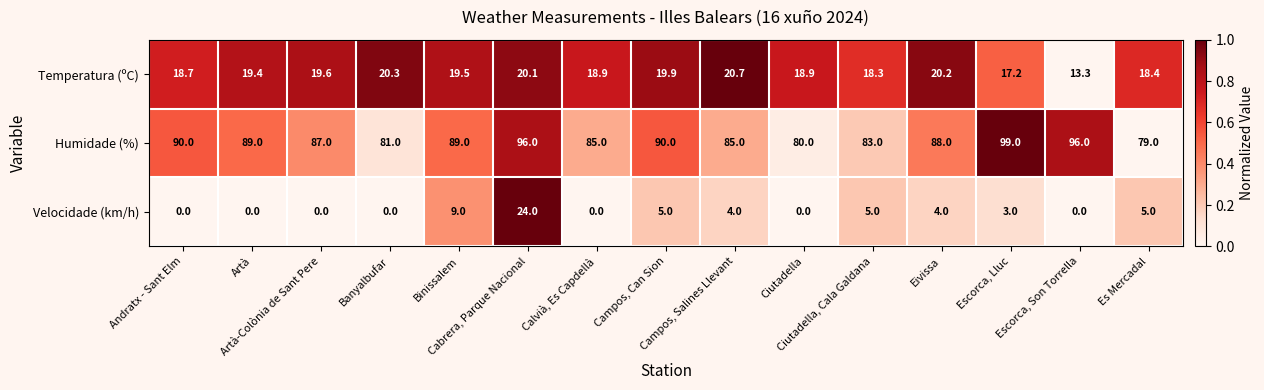

What is the average value of the Humidade (%) series?

87.8